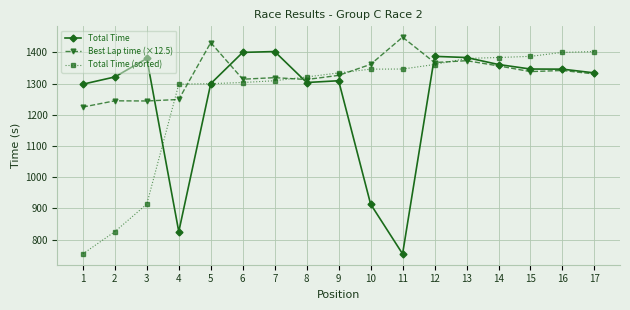

Where is the first local maximum for Total Time?

3